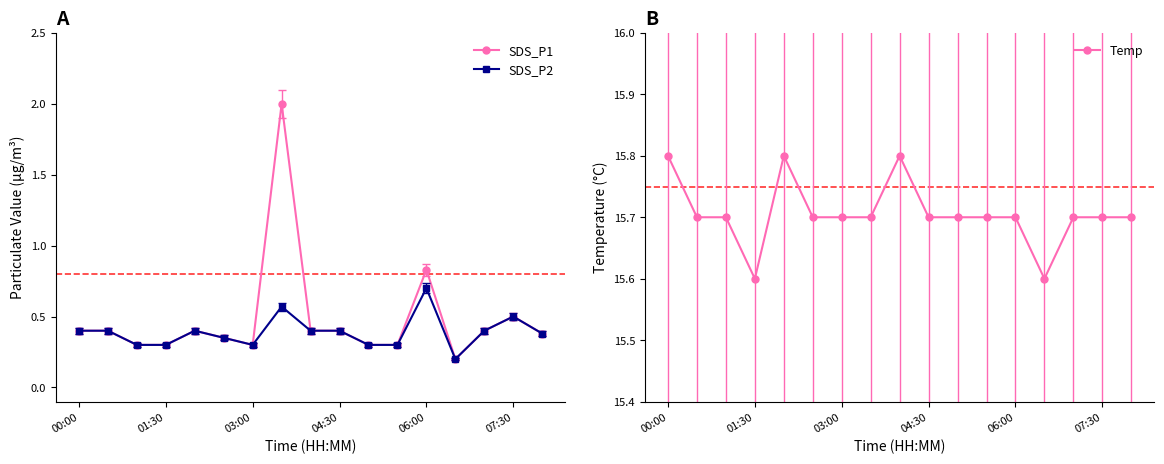

Reading right to left, transcribe all the data shown in this chart.

SDS_P1: 0.4	0.5	0.4	0.2	0.8	0.3	0.3	0.4	0.4	2.0	0.3	0.3	0.4	0.3	0.3	0.4	0.4
SDS_P2: 0.4	0.5	0.4	0.2	0.7	0.3	0.3	0.4	0.4	0.6	0.3	0.3	0.4	0.3	0.3	0.4	0.4
Temp: 15.7	15.7	15.7	15.6	15.7	15.7	15.7	15.7	15.8	15.7	15.7	15.7	15.8	15.6	15.7	15.7	15.8